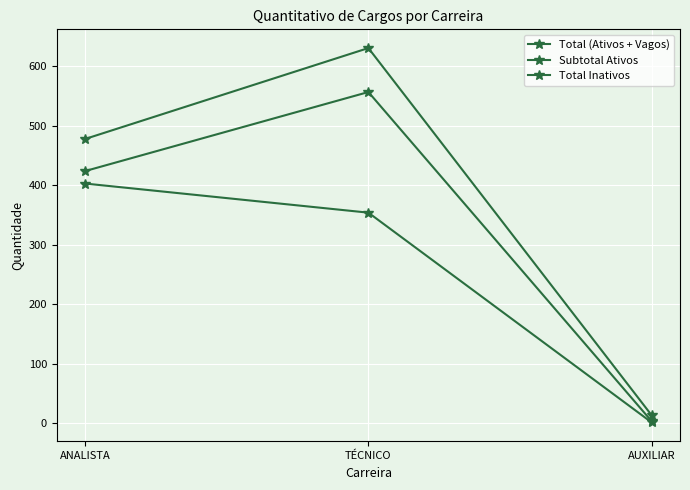

How many lines are shown in the chart?

3